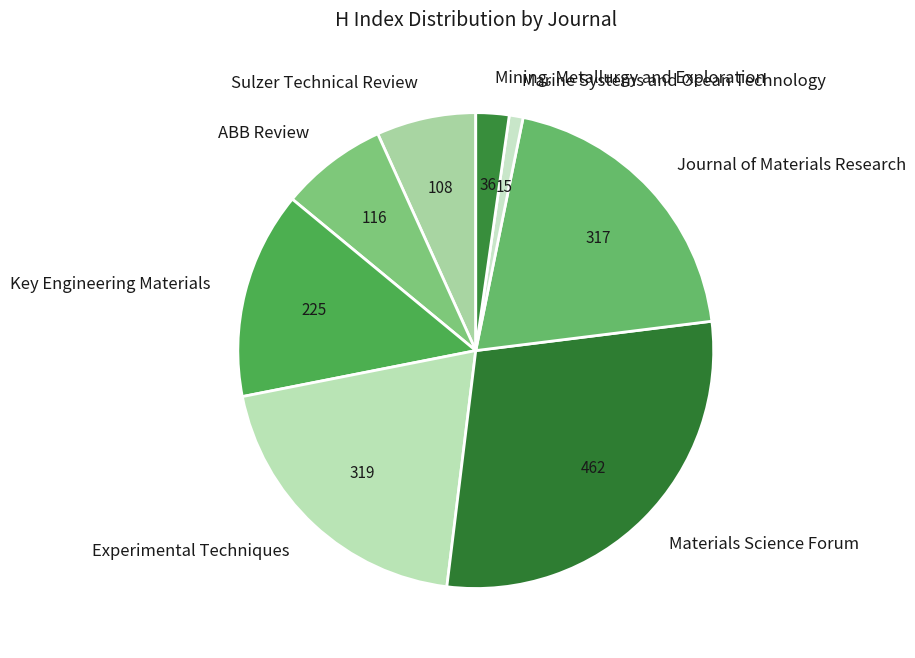

The Sulzer Technical Review slice represents 7% of the pie. True or false?

True